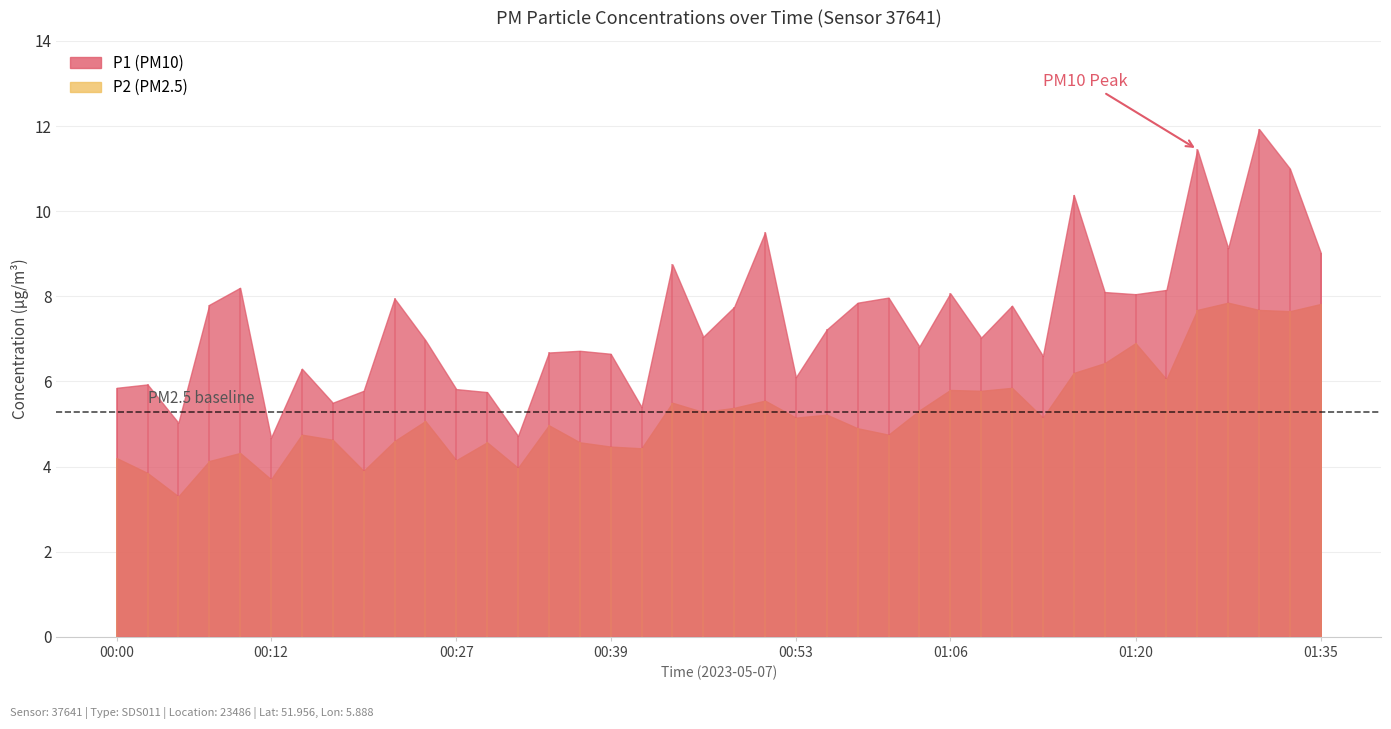

What is the difference between the P1 values at 00:12 and 01:01?

3.3